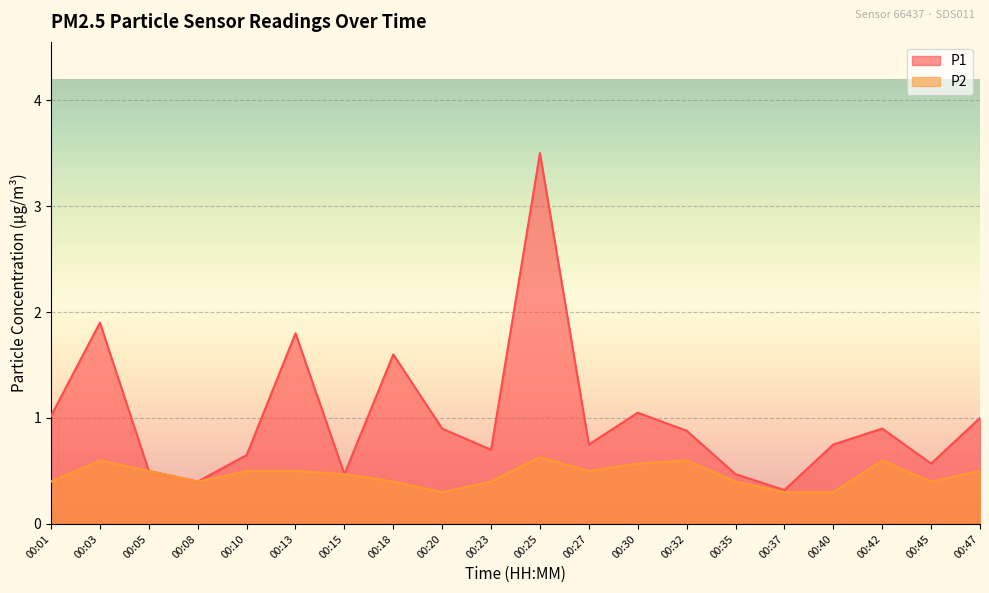

What is the minimum value shown in the chart?

0.3